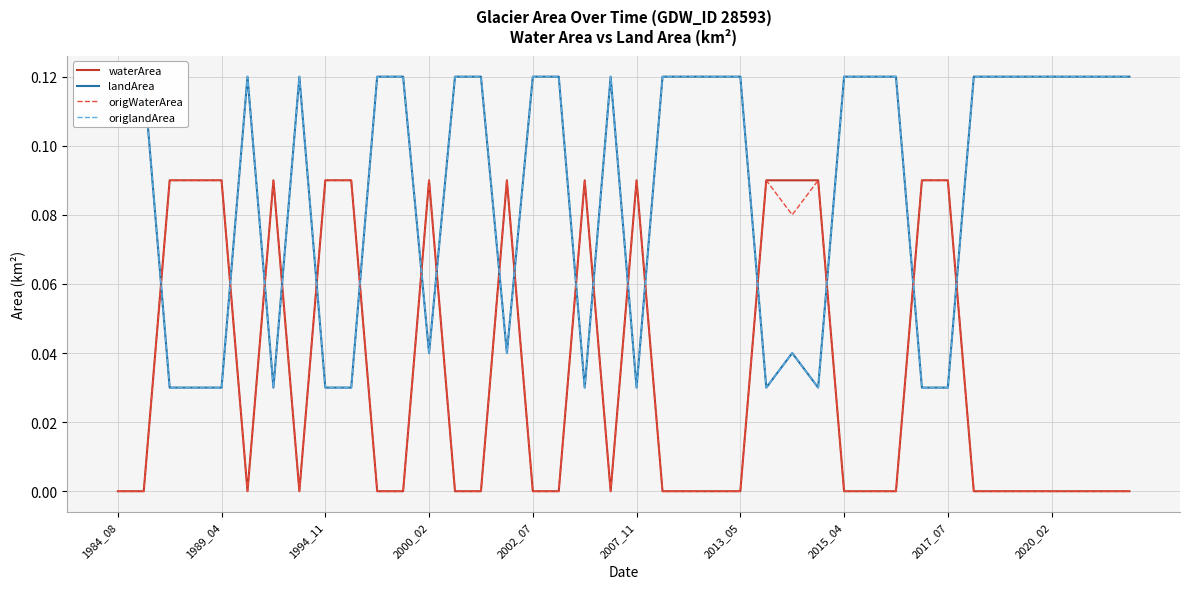

Which series ends up on top after the final intersection of waterArea and landArea?

landArea